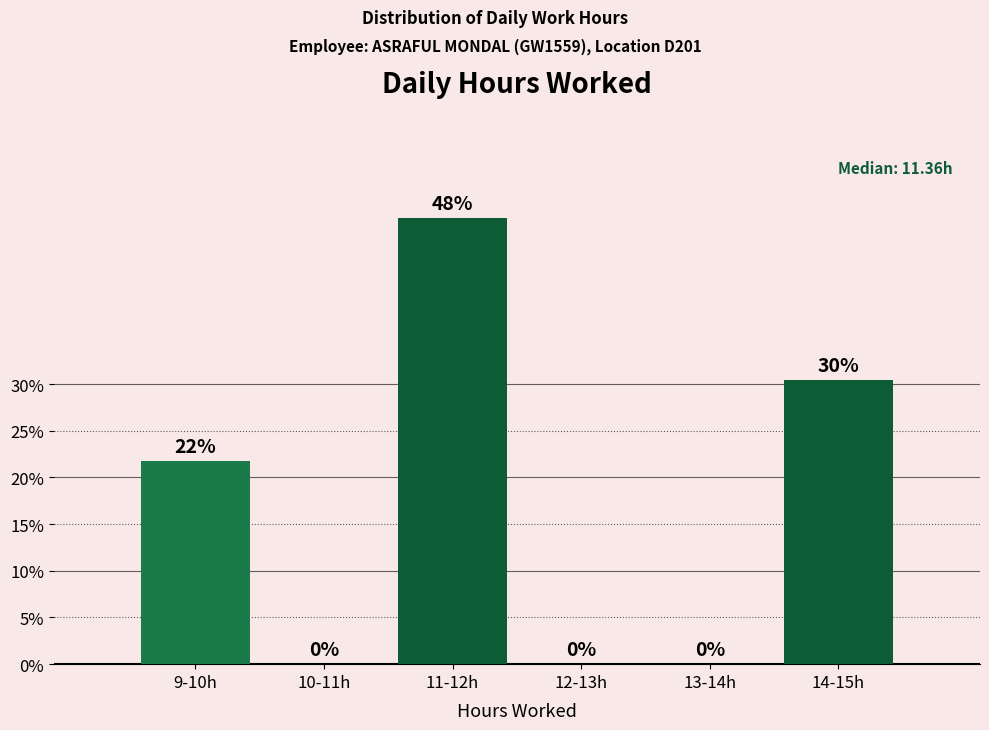

Is it true that the value at 10-11h is -18.7?

False